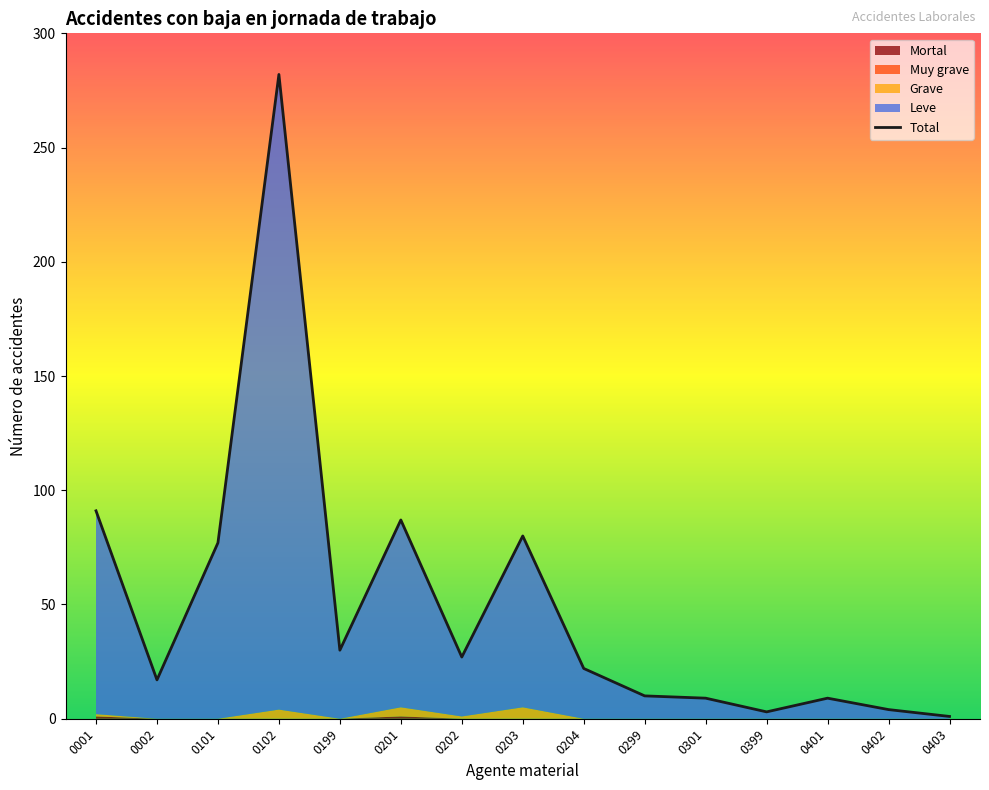

What is the total value across all series at 0102?

564